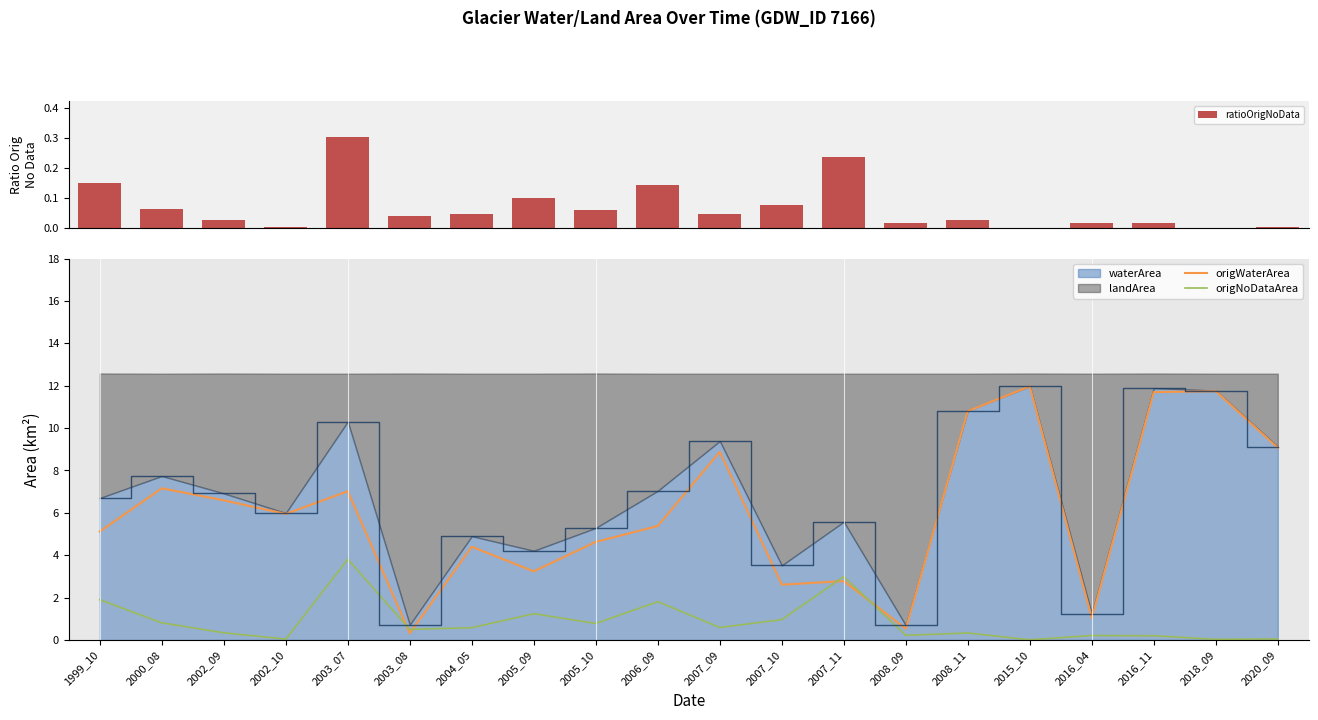

What is the maximum value shown in the chart?

12.0